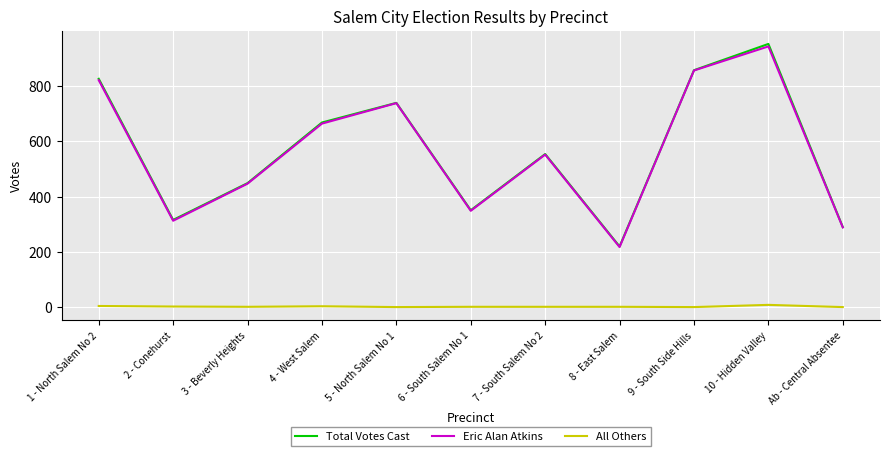

Which series has the widest spread of values?

Total Votes Cast